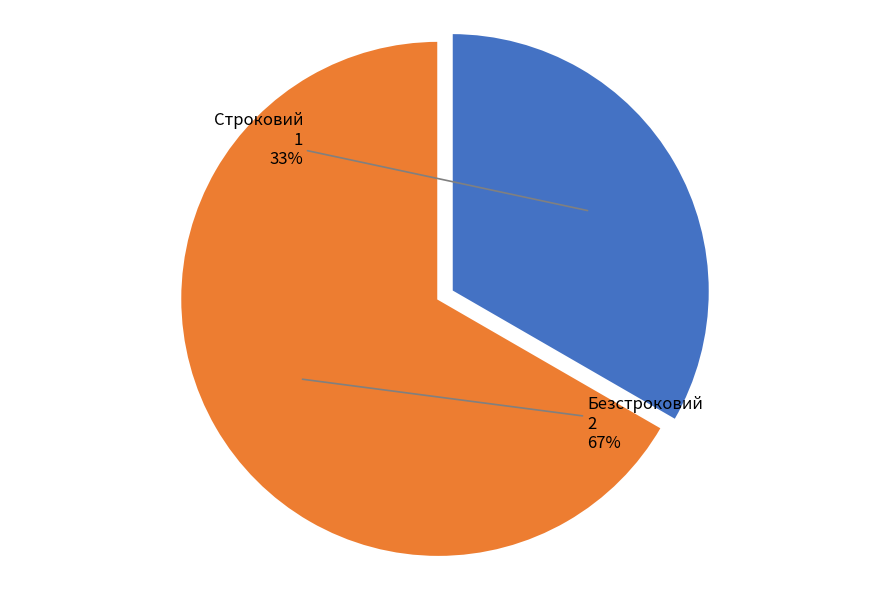

Rank the categories by value from highest to lowest.

Безстроковий, Строковий